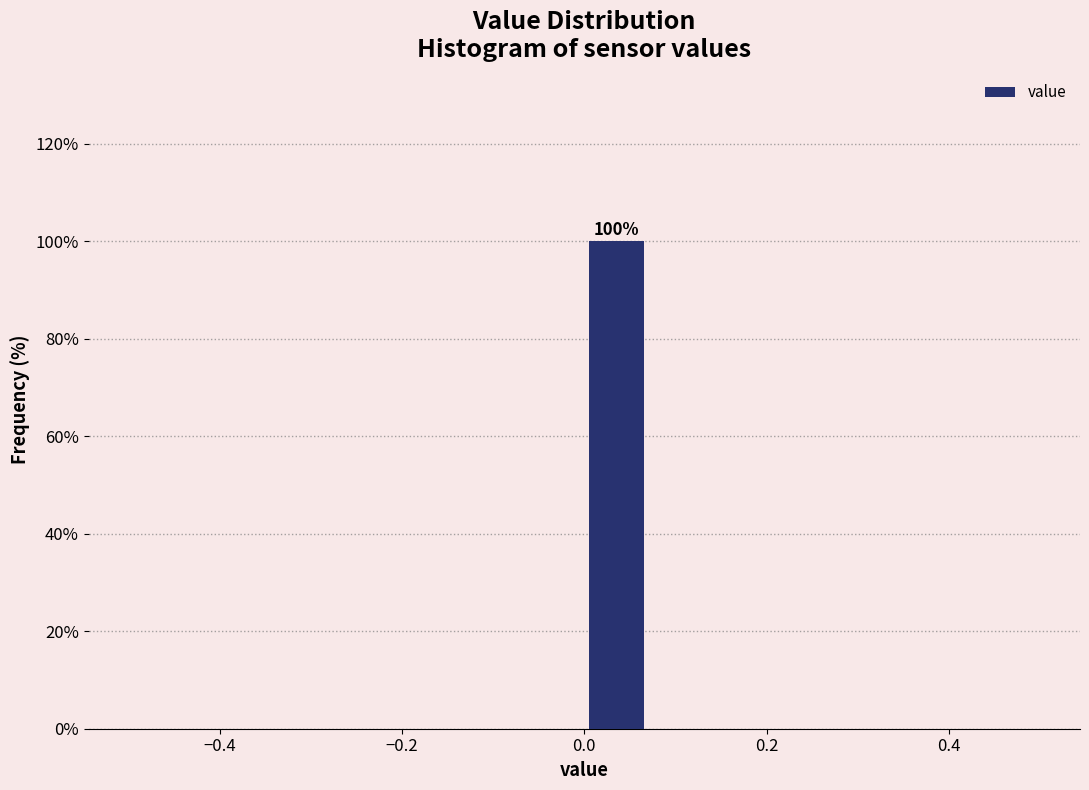

Read against the x-axis, roughly where is the centre of the tallest bar?

0.04